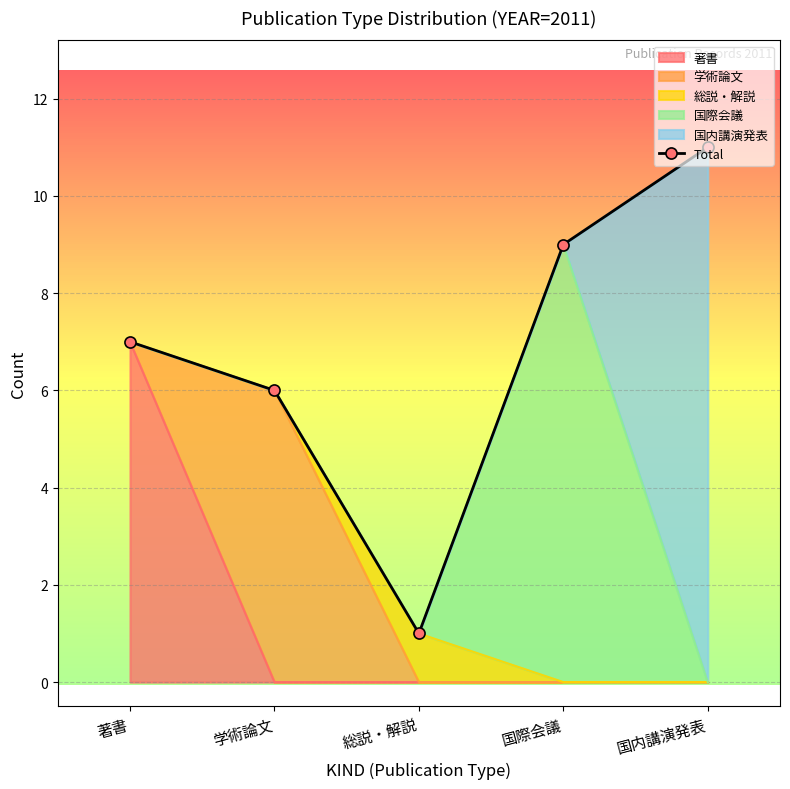

How many data points are less than 7?

2